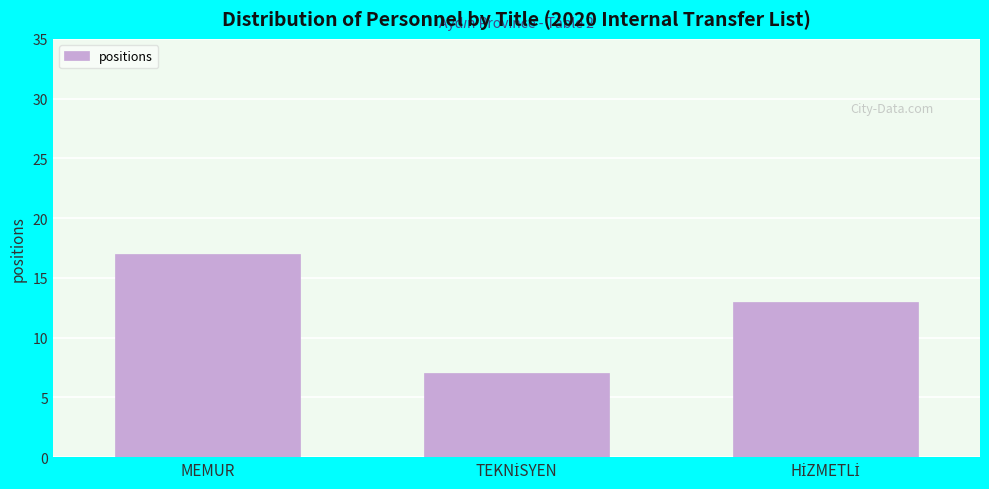

Reading left to right, list all the values displayed in this chart.

17	7	13